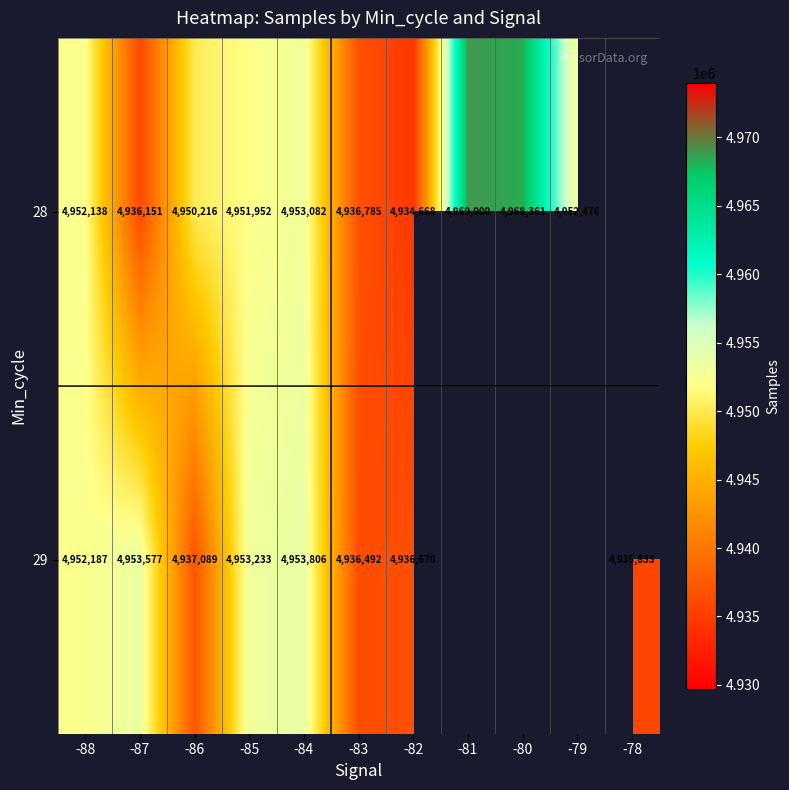

At -88, list the series in order from smallest to largest.

28, 29